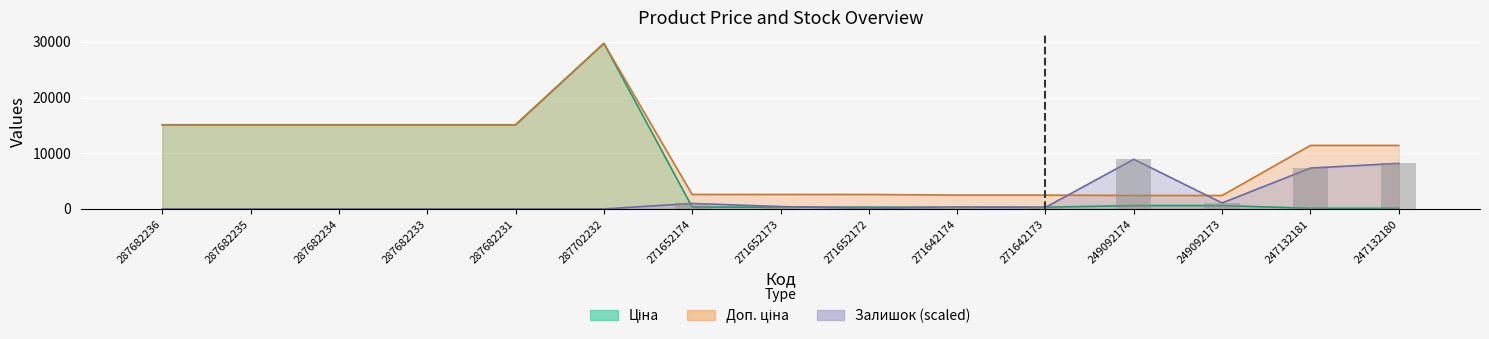

List the series in order of their peak value, highest first.

Ціна, Доп. ціна, Залишок